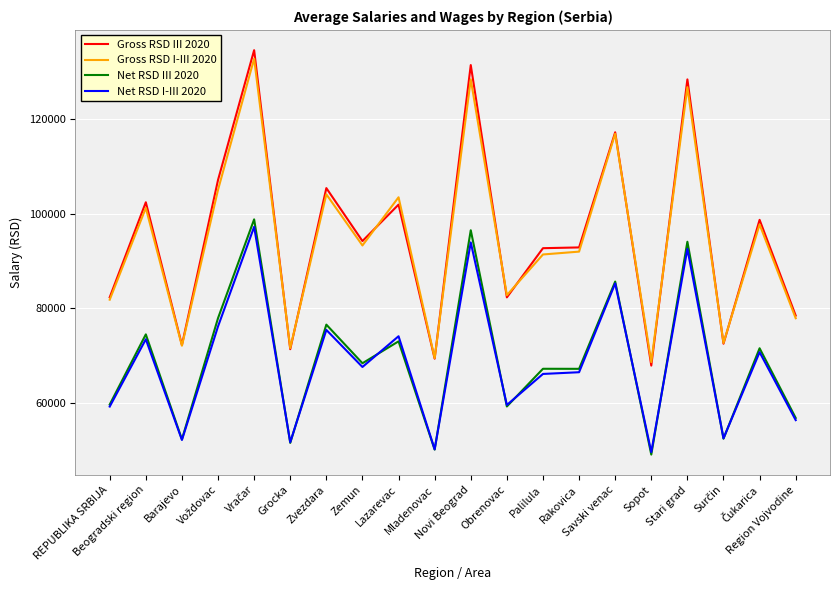

What is the maximum value shown in the chart?

134497